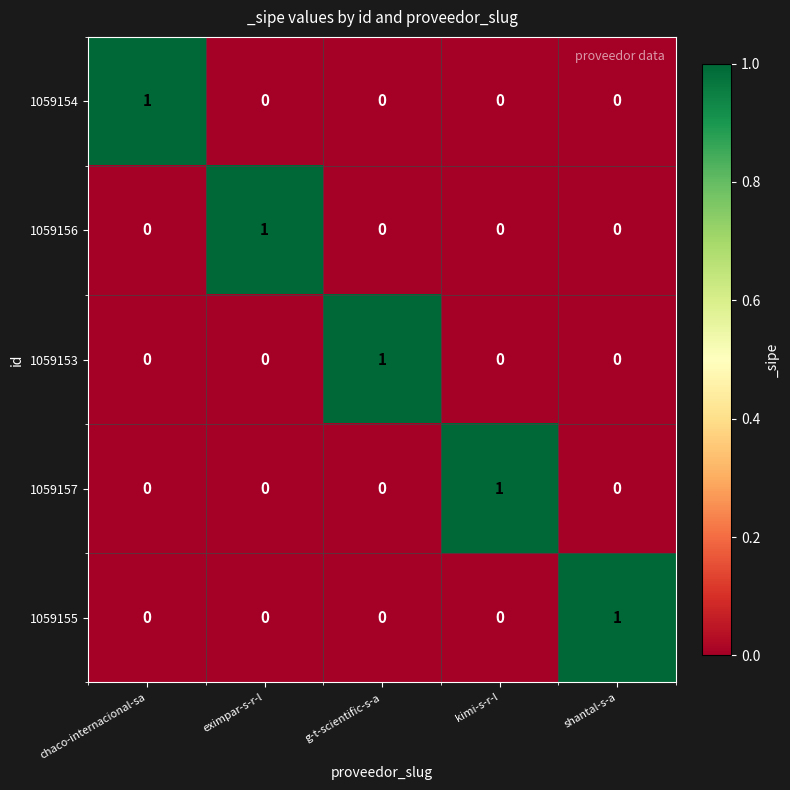

How many 1059155 values are between 0 and 1?

5